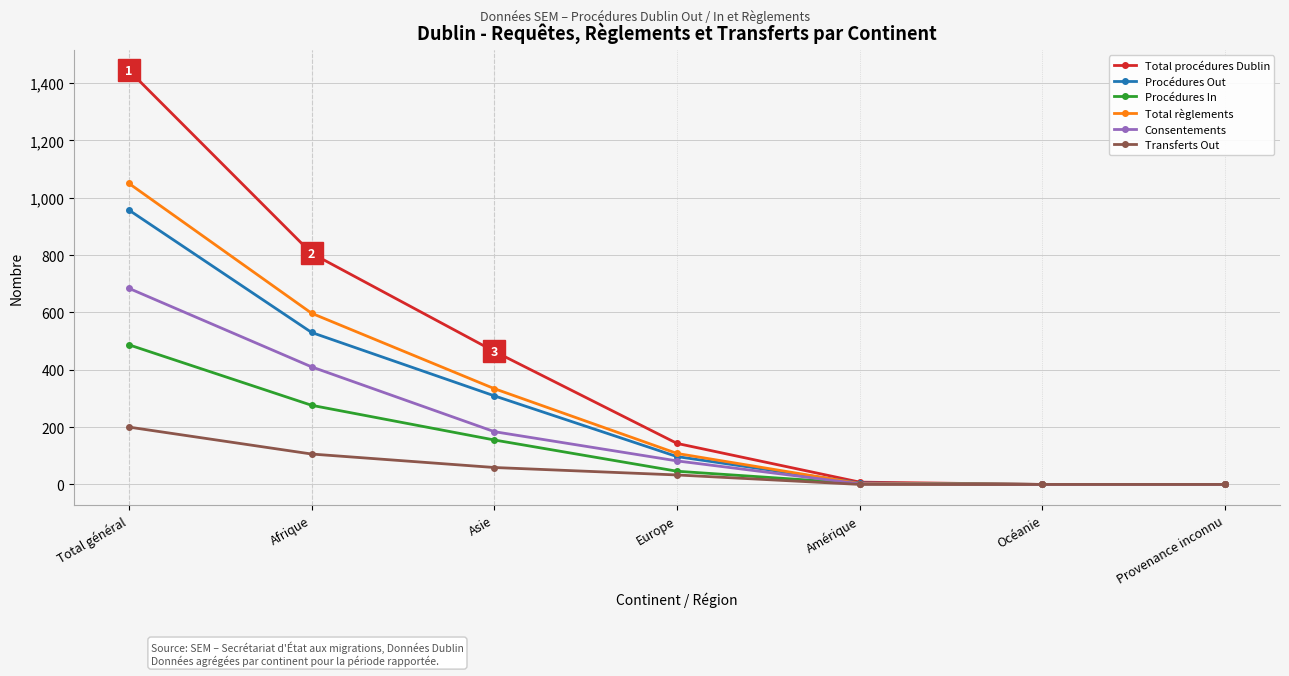

At which category is the sum across all series the highest?

Total général